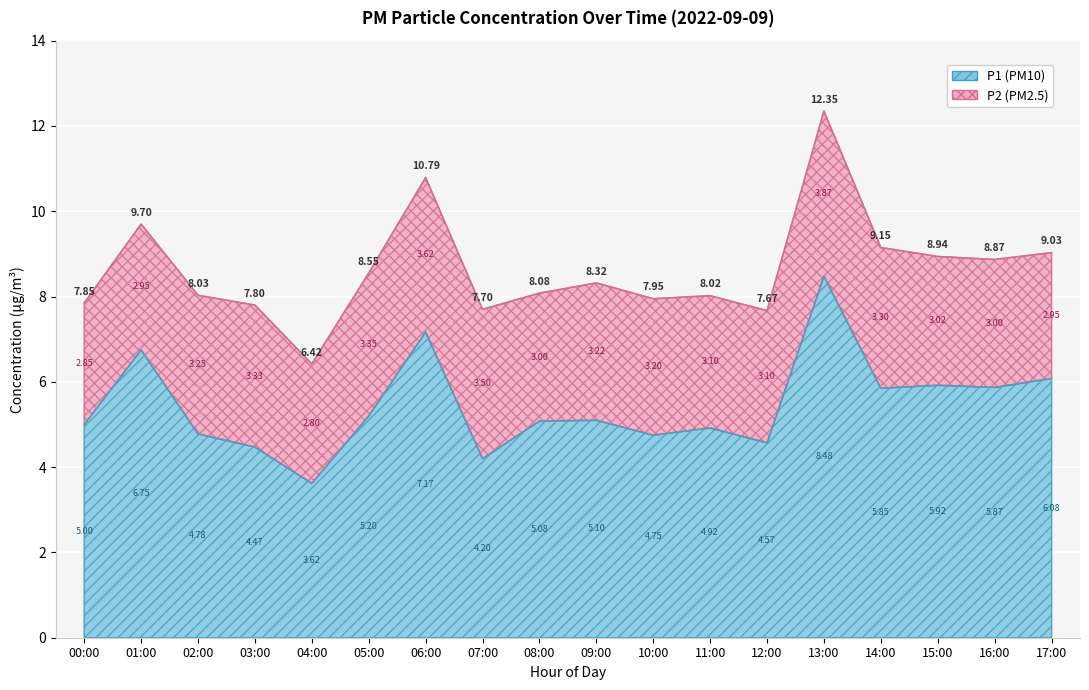

Reading left to right, extract all data points from this chart.

5.0	6.8	4.8	4.5	3.6	5.2	7.2	4.2	5.1	5.1	4.8	4.9	4.6	8.5	5.8	5.9	5.9	6.1